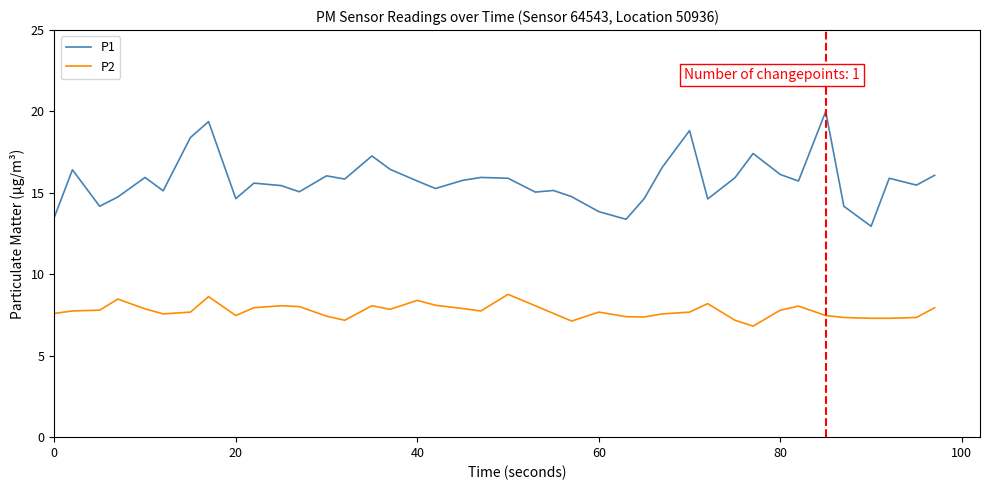

What is the maximum value shown in the chart?

20.0